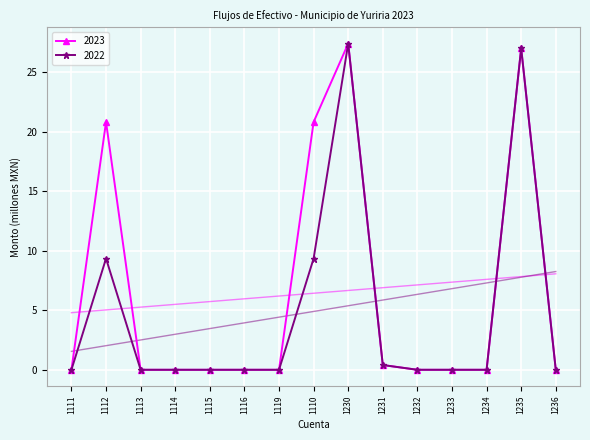

Reading left to right, transcribe all the data shown in this chart.

2023: 0.0	20.8	0.0	0.0	0.0	0.0	0.0	20.8	27.4	0.4	0.0	0.0	0.0	27.0	0.0
2022: 0.0	9.4	0.0	0.0	0.0	0.0	0.0	9.4	27.4	0.4	0.0	0.0	0.0	27.0	0.0